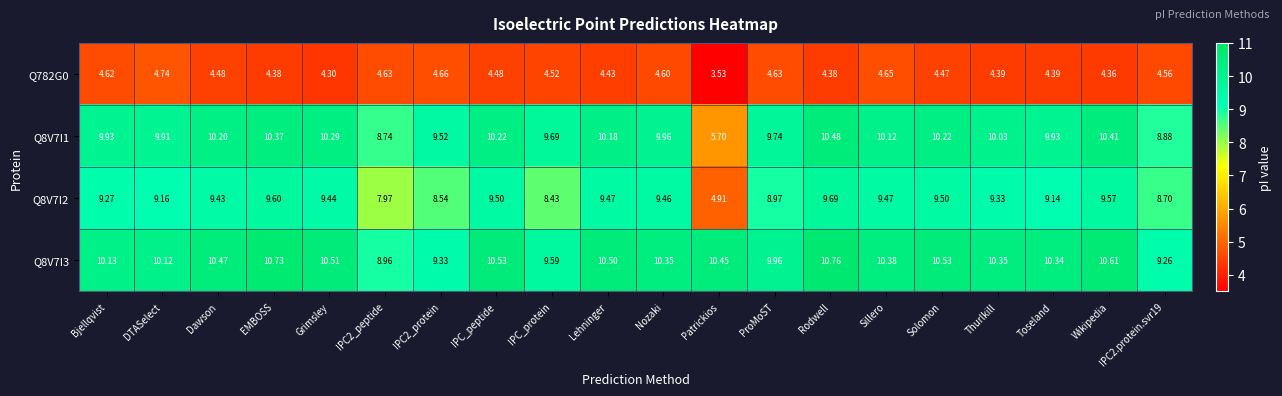

Is the value of Q8V7I2 at IPC2.protein.svr19 greater than the value of Q8V7I3 at Wikipedia?

No